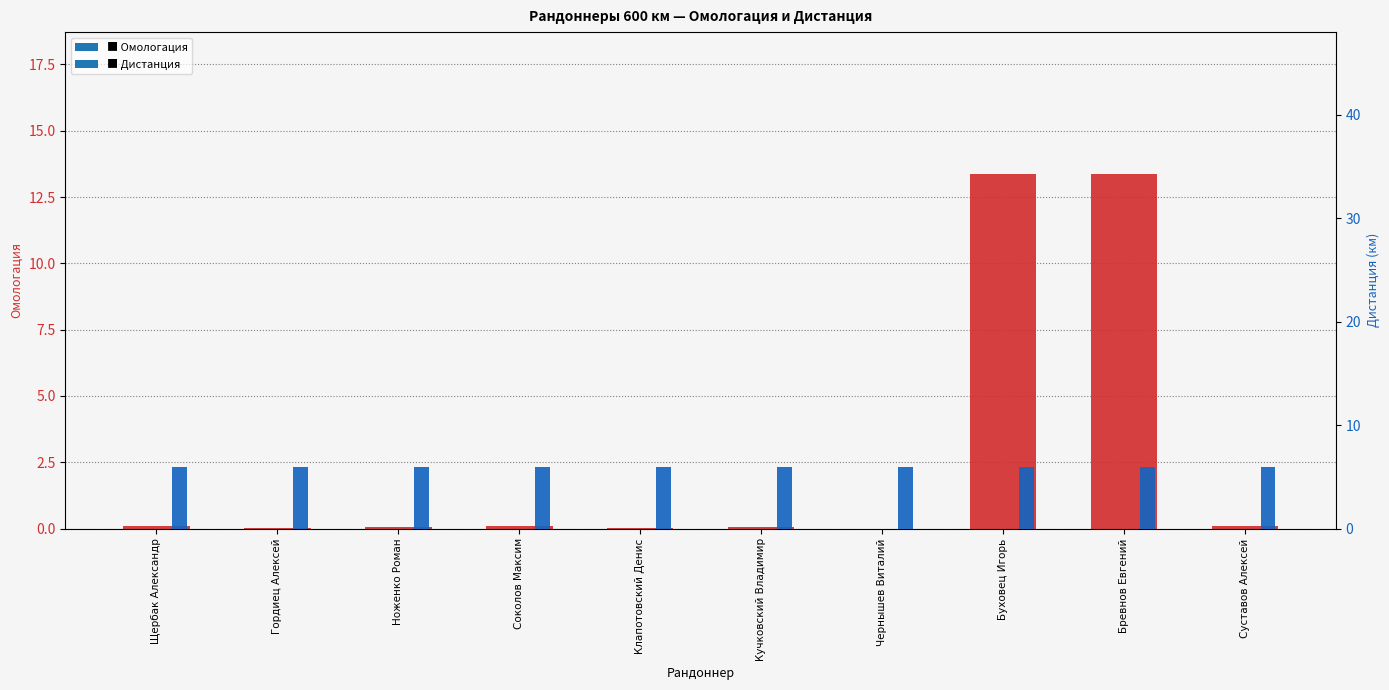

At which label does Омологация reach its minimum?

Чернышев Виталий